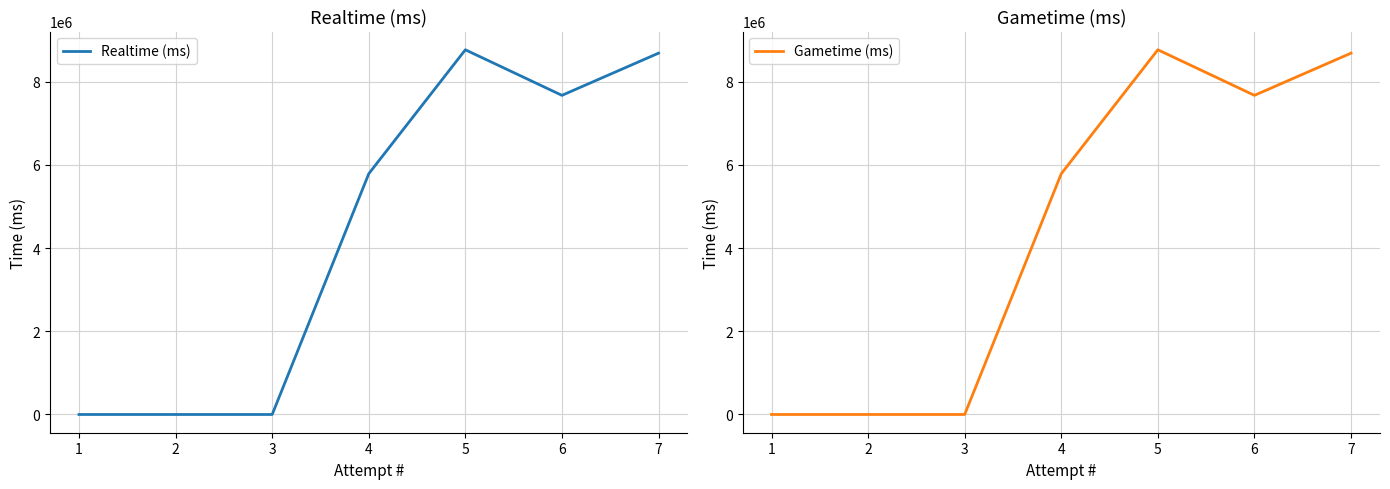

True or false: Realtime (ms) has more than 0 interior local peaks.

True